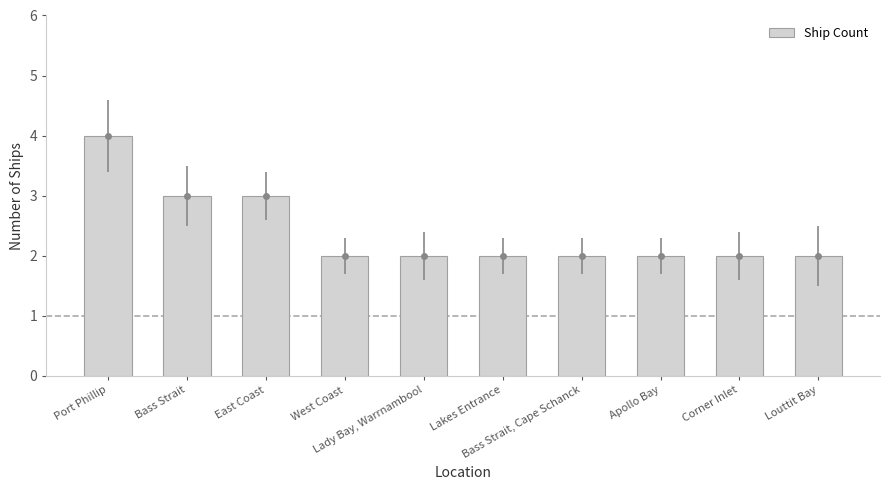

What position from the left is Louttit Bay?

10